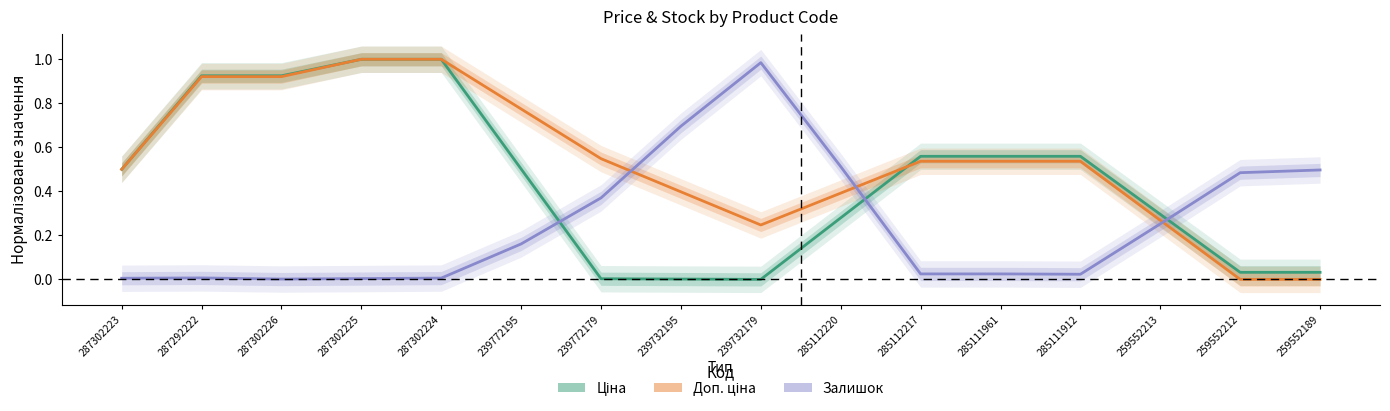

How many data points in Доп. ціна are above 0?

14